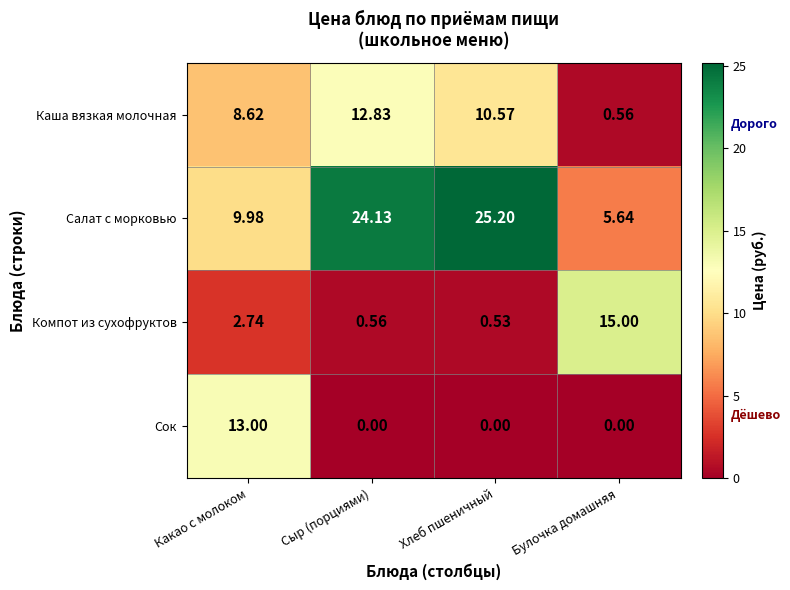

Between Какао с молоком and Сыр (порциями), which series saw the biggest shift?

Салат с морковью